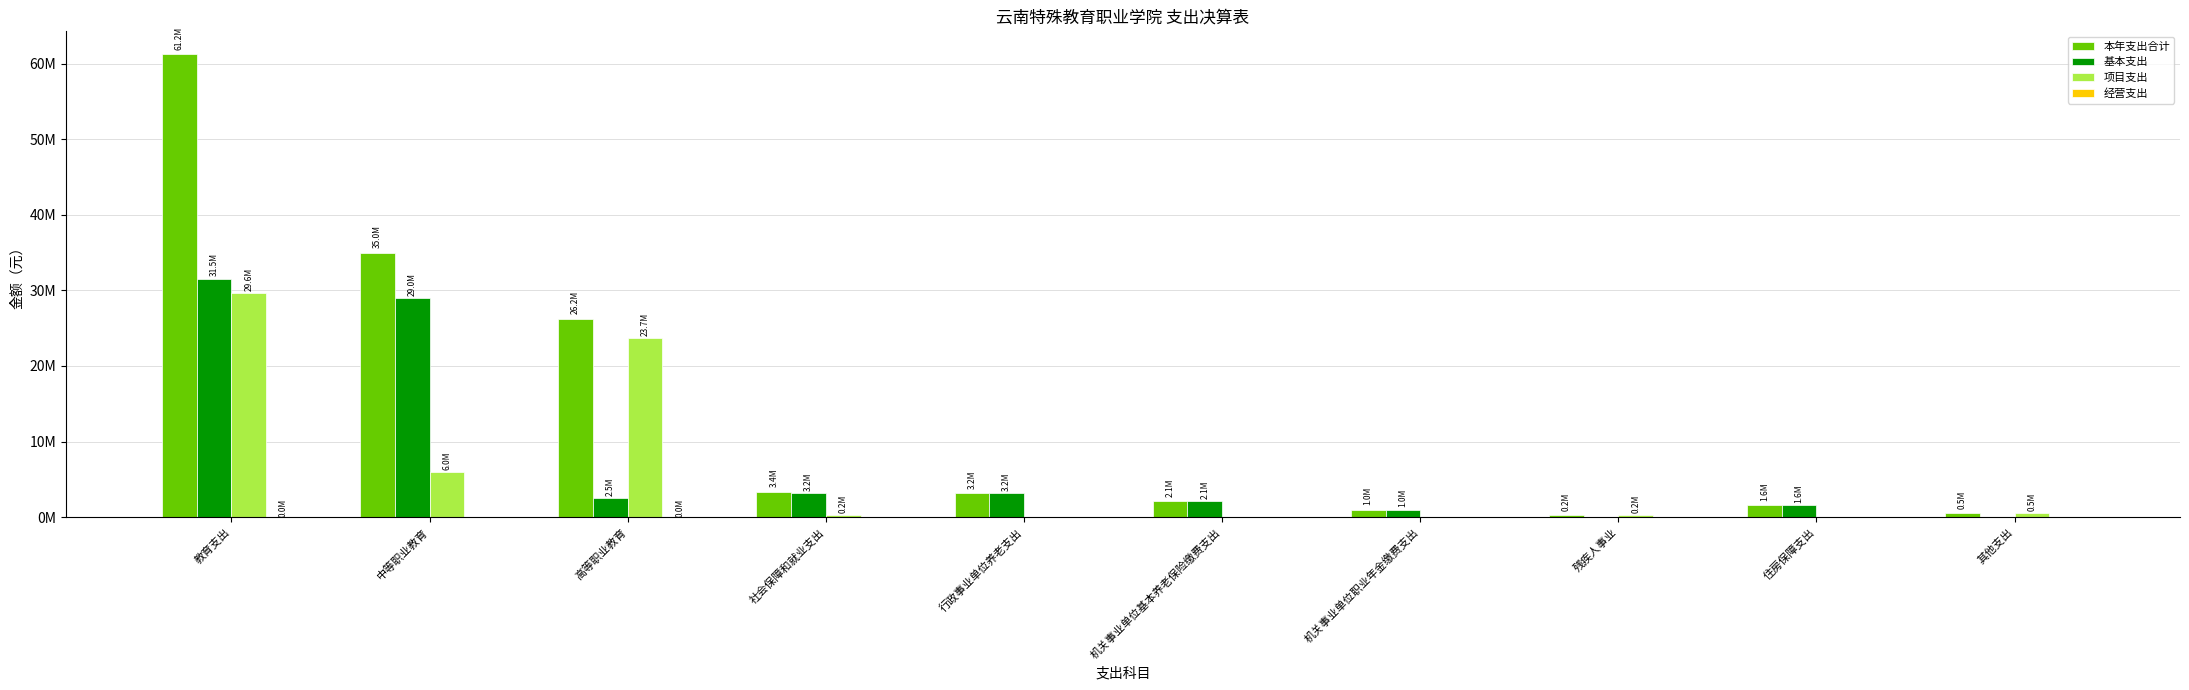

What position from the right is 住房保障支出?

2